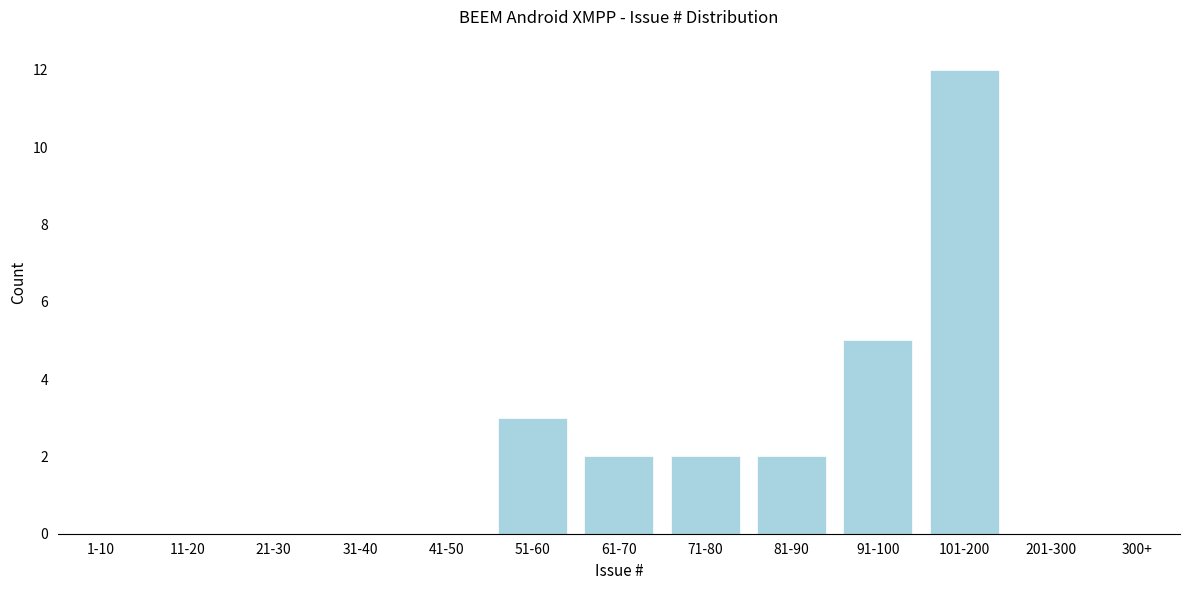

Reading right to left, list all the values displayed in this chart.

201-300=0	101-200=12	91-100=5	81-90=2	71-80=2	61-70=2	51-60=3	41-50=0	31-40=0	21-30=0	11-20=0	1-10=0